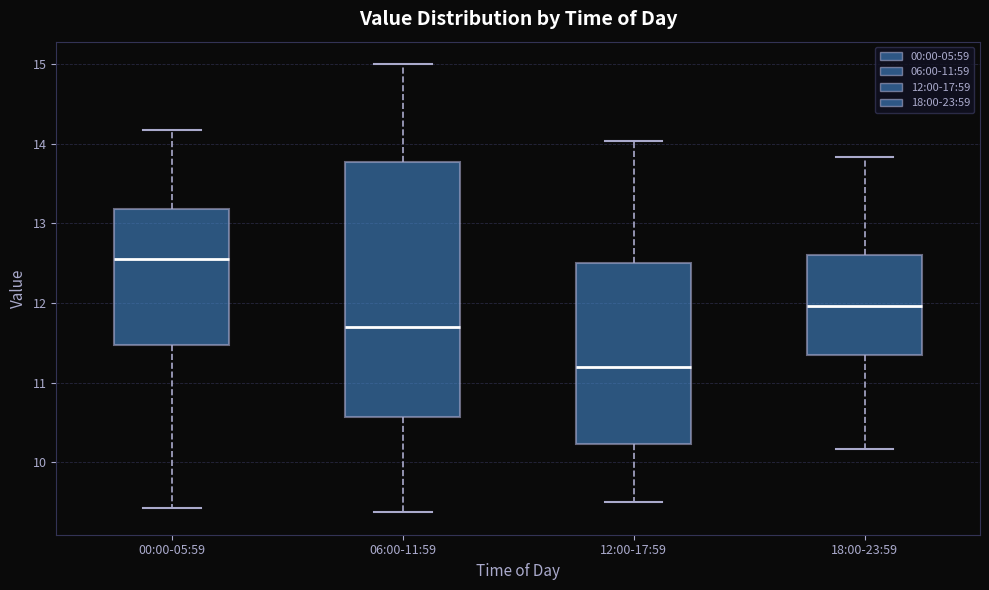

Comparing the boxes themselves (not the whiskers), which one is the tallest?

06:00-11:59